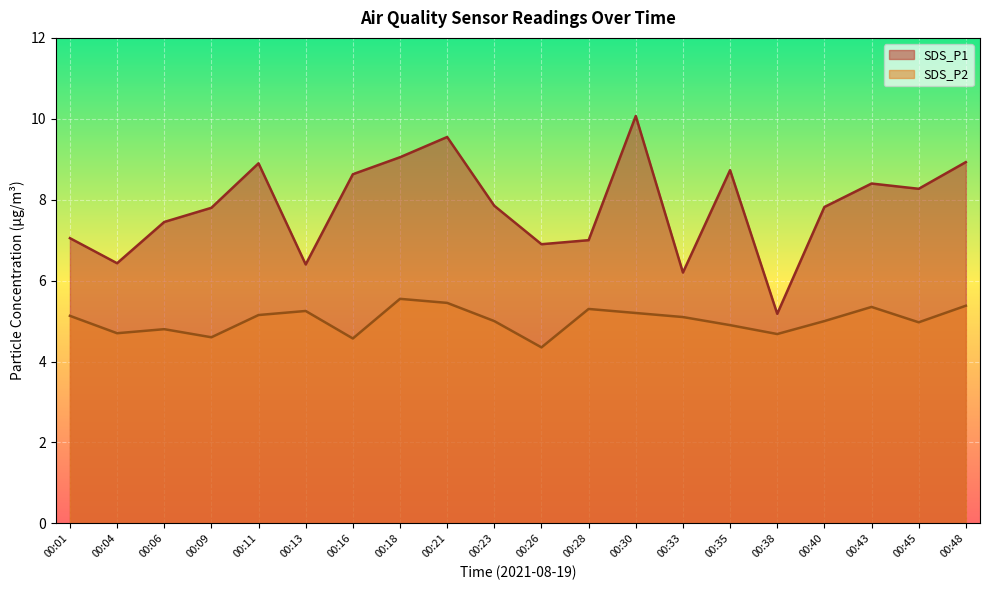

How many interior local valleys does the SDS_P1 series have?

6